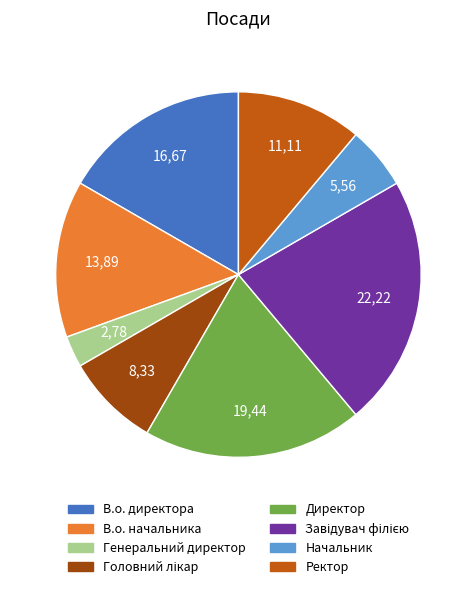

Is the sum of Генеральний директор and Начальник greater than half?

No